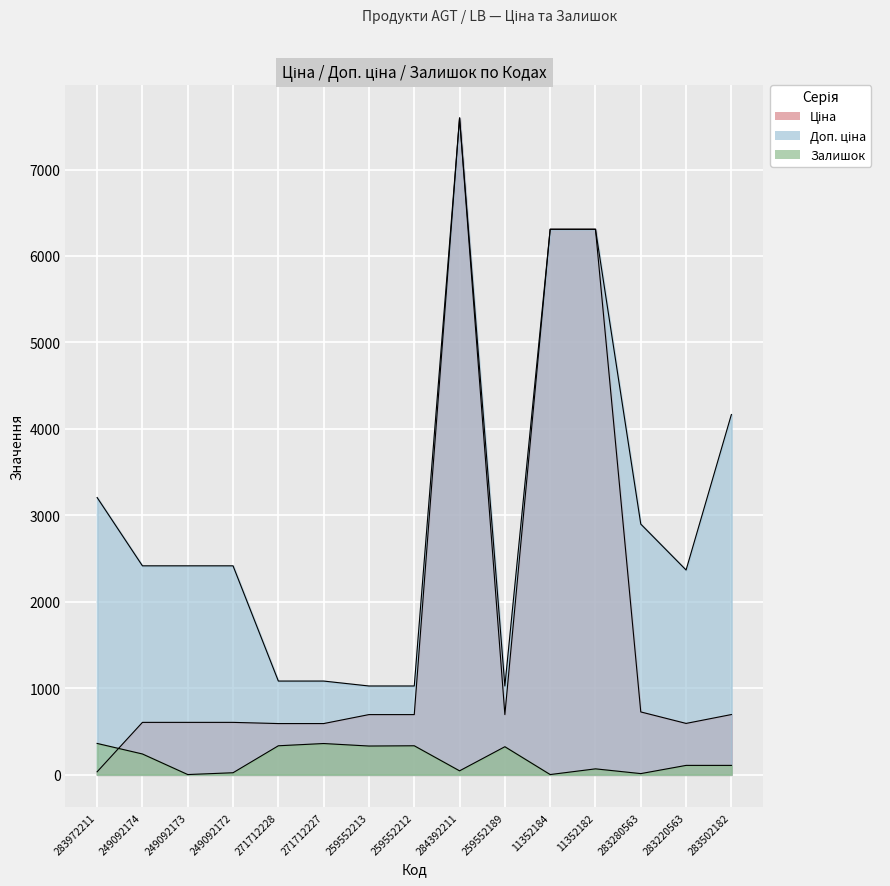

Reading right to left, extract all data points from this chart.

Ціна: 694.3	591.6	724.5	6308.8	6308.8	693.7	7596.5	693.7	693.7	589.9	589.9	603.7	603.7	603.7	32.0
Доп. ціна: 4165.6	2366.5	2897.8	6308.8	6308.8	1024.6	7596.5	1024.6	1024.6	1081.7	1081.7	2414.8	2414.8	2414.8	3205.0
Залишок: 106.0	106.0	11.0	66.0	0.0	322.0	43.0	333.0	330.0	359.0	333.0	21.0	0.0	238.0	360.0